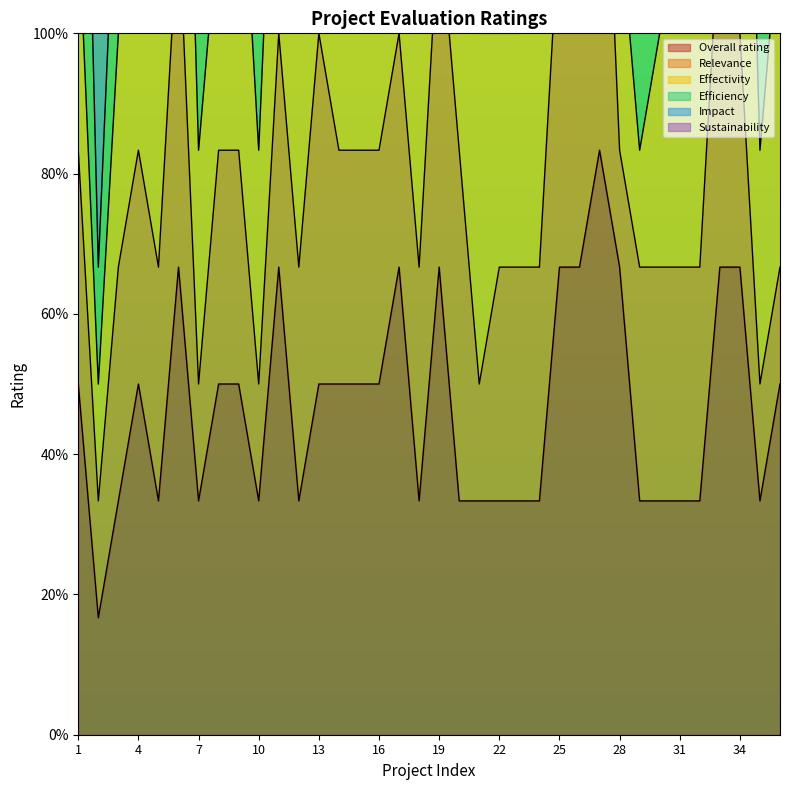

Where is Impact nearest to the value 3?

1